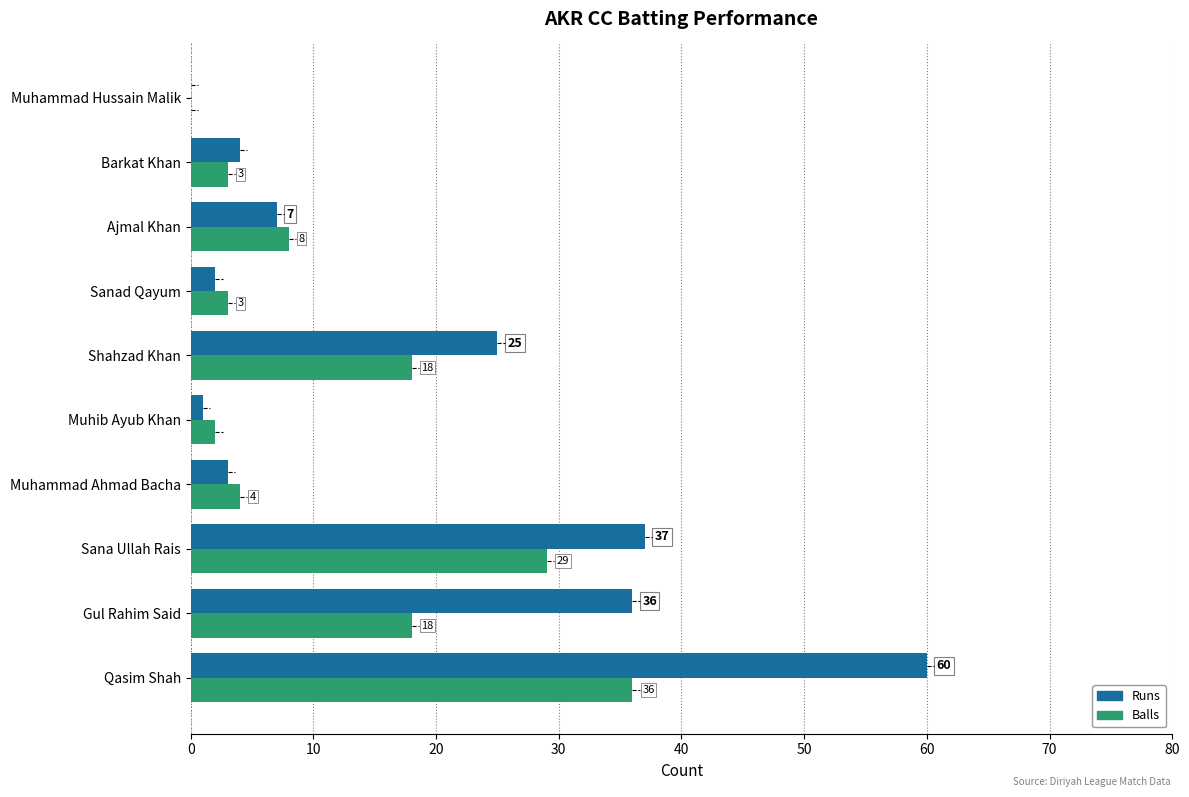

What is the sum of the Balls values at Qasim Shah and Barkat Khan?

39